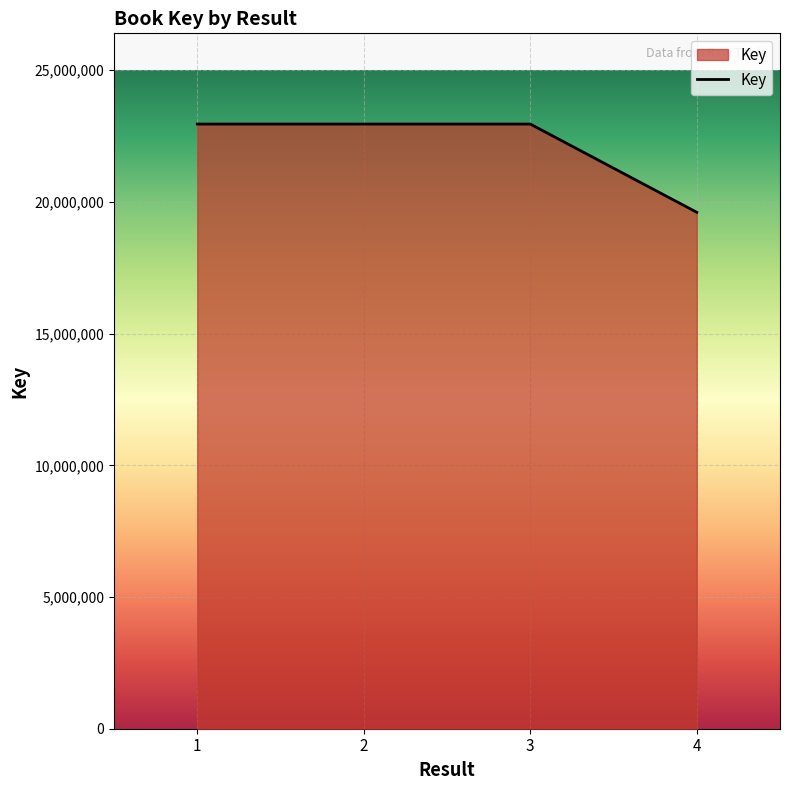

What is the change in value from 1 to 4?

-3350426